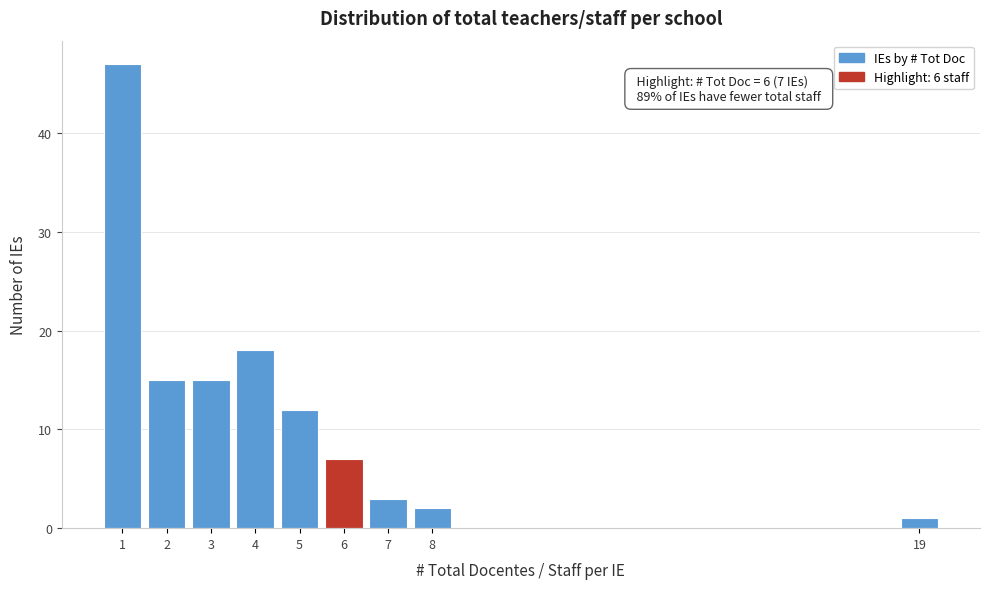

Reading left to right, list all the values displayed in this chart.

1=47	2=15	3=15	4=18	5=12	6=7	7=3	8=2	19=1